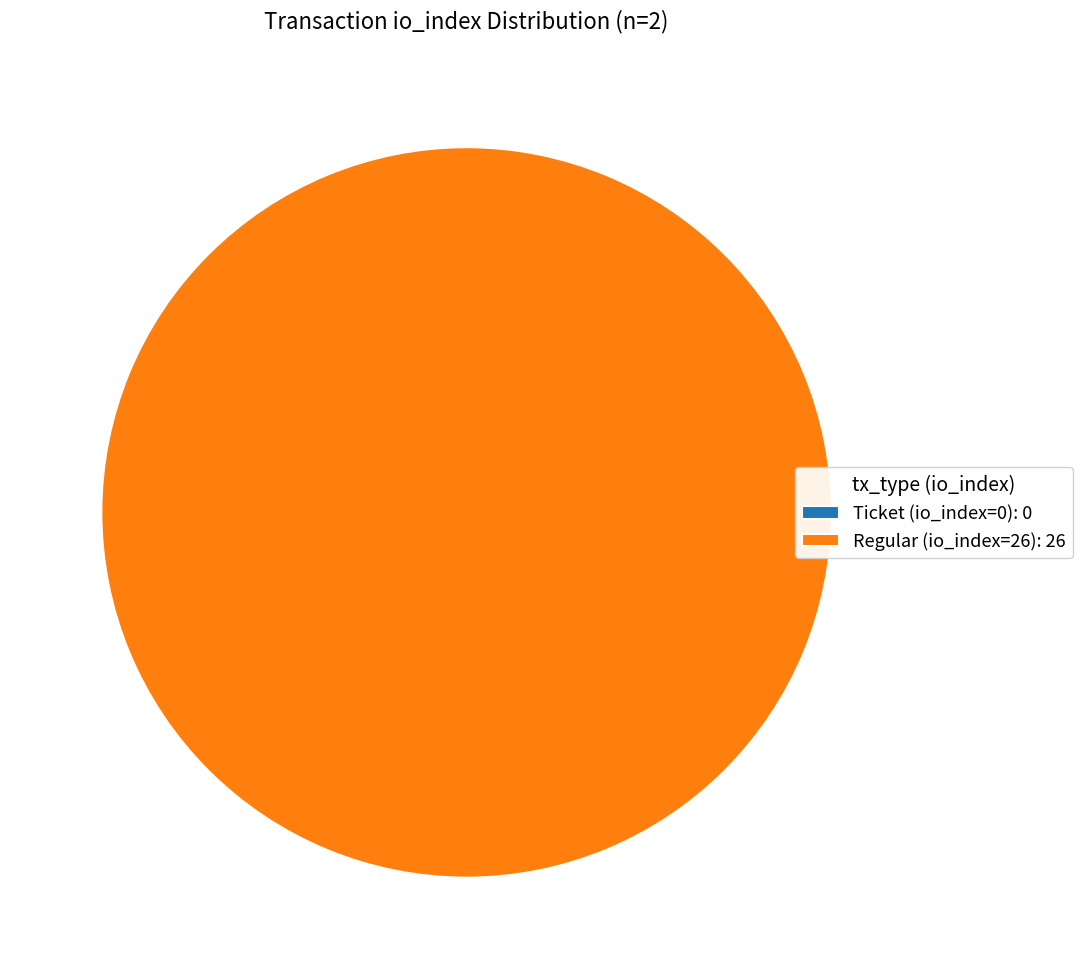

Count the number of slices in the pie.

2